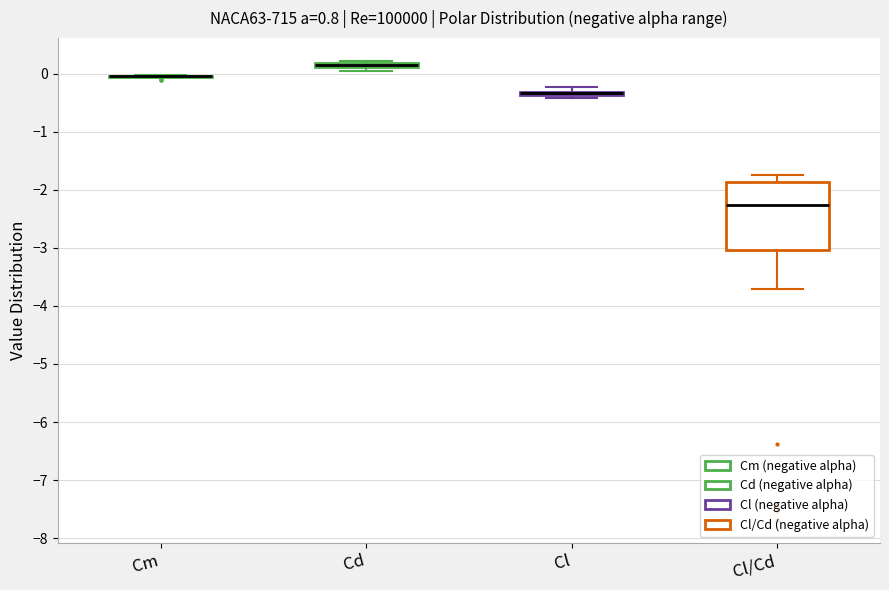

Where is the upper edge of the box for Cl/Cd on the y-axis? The values are not printed on the chart, so give them approximately, as read against the axis.

-1.9